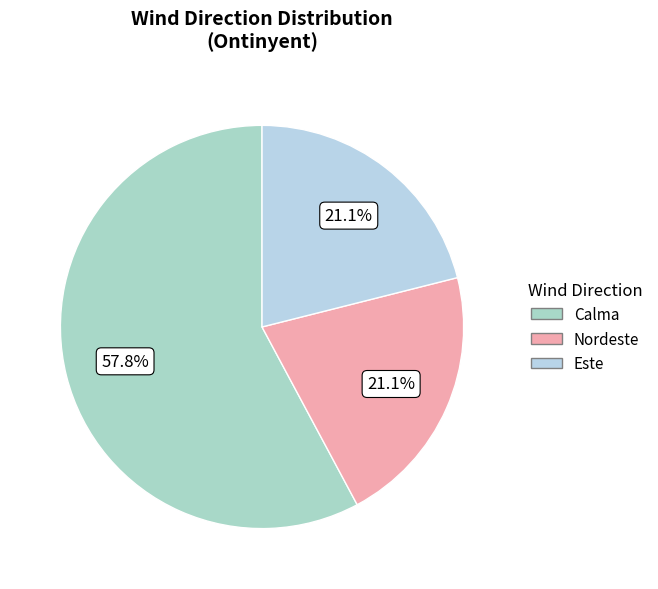

How many slices are in this pie chart?

3